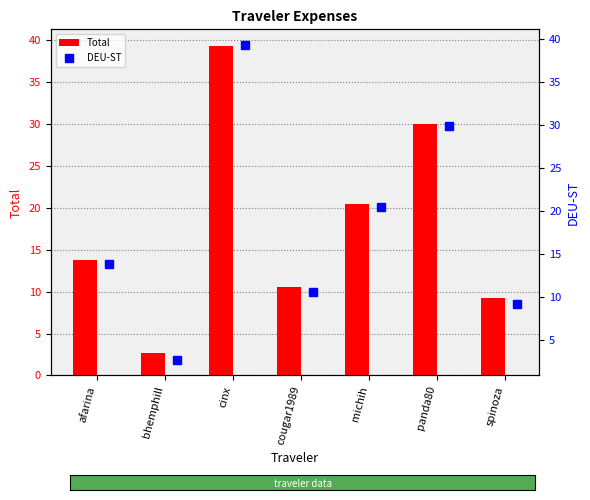

Rank the categories by Total value from lowest to highest.

bhemphill, spinoza, cougar1989, afarina, michih, panda80, cinx